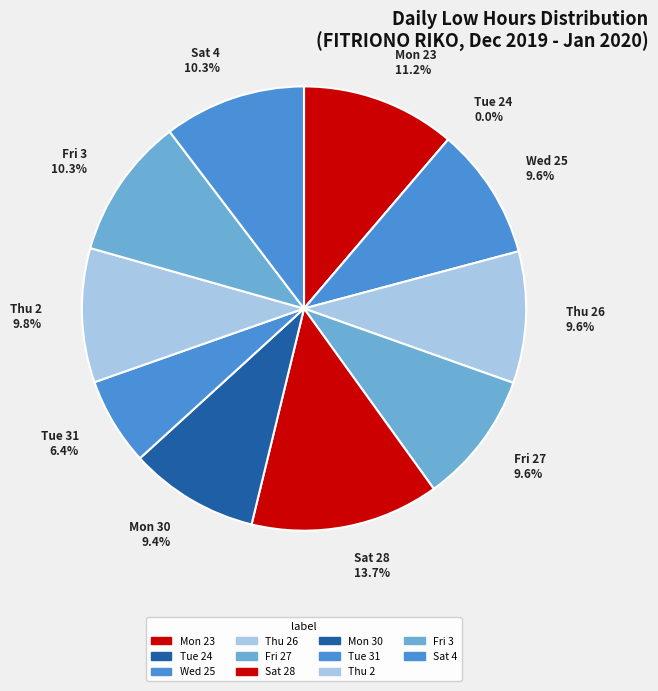

What is the largest slice in the pie chart?

Sat 28